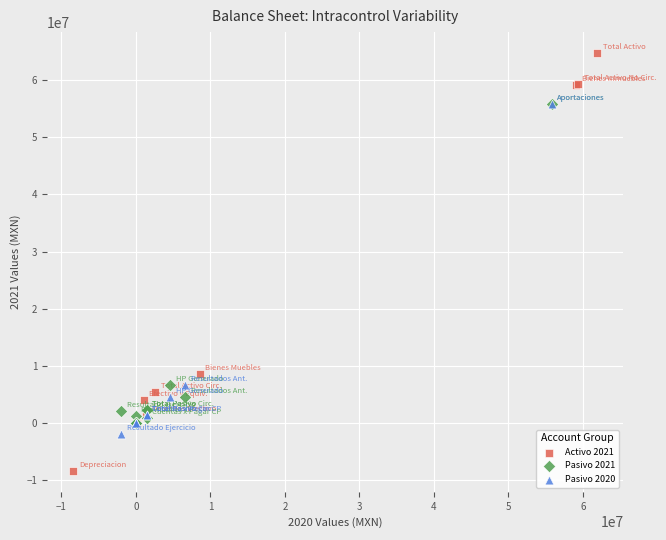

Which series has the widest spread of Y values?

Activo 2021